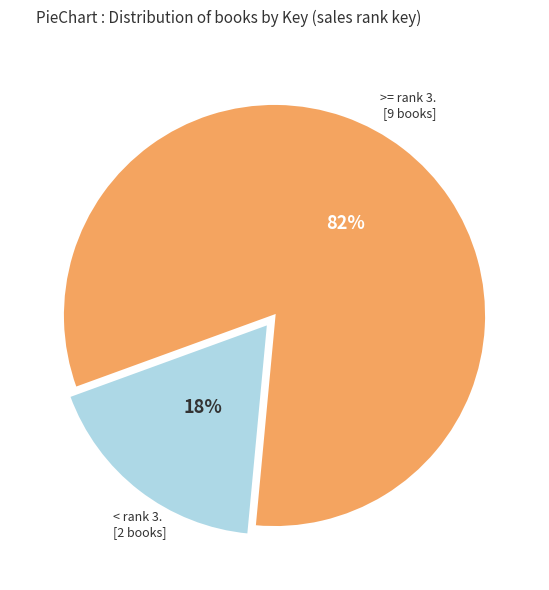

To the nearest percent, what is the average slice percentage?

50%